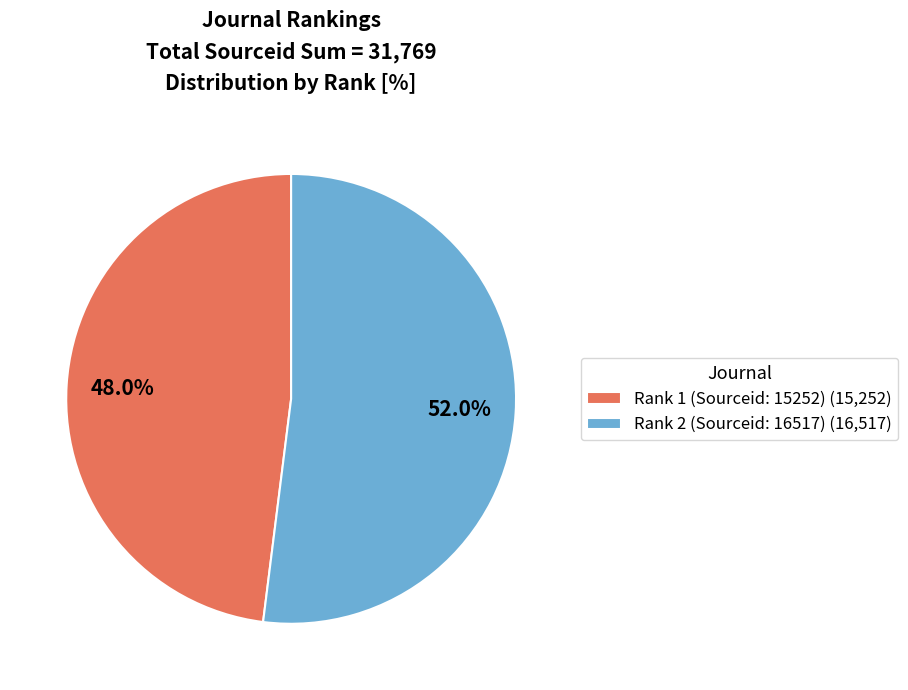

Which slice is the largest?

Rank 2 (Sourceid: 16517)